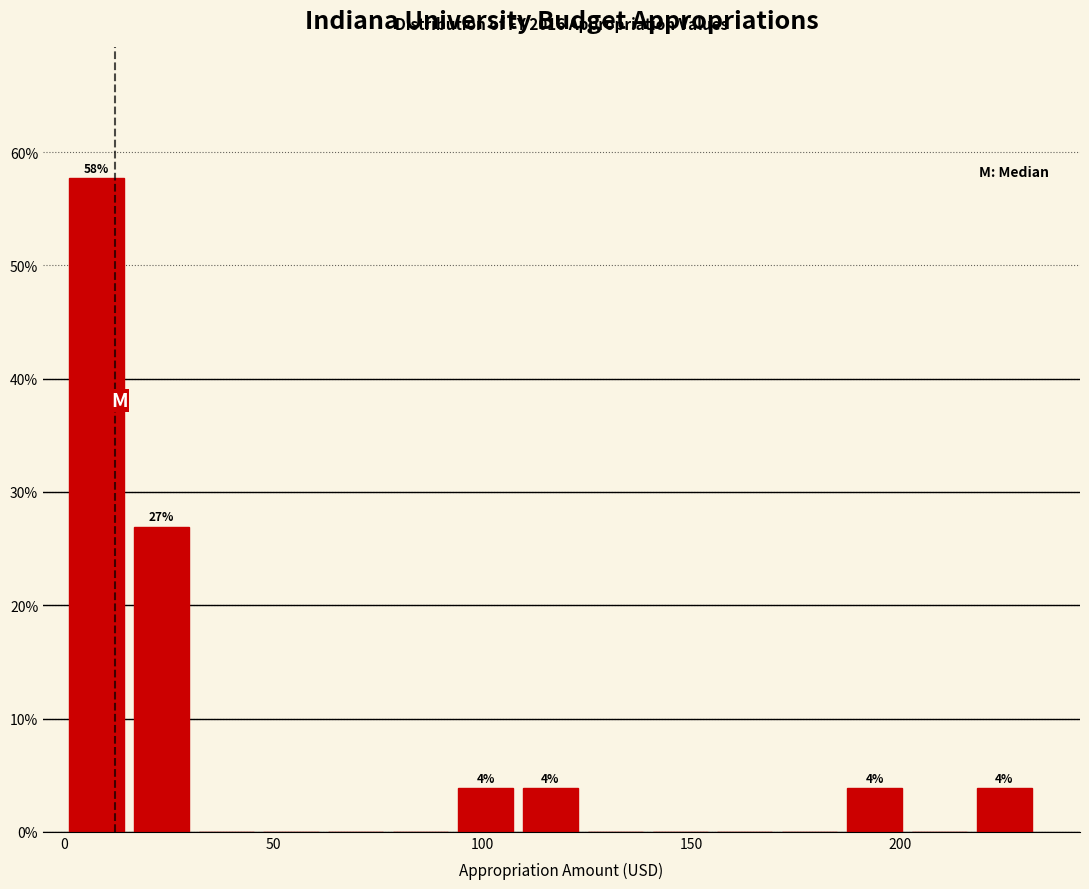

Around what value on the x-axis is the tallest bar? Give the approximate position of its centre, as read against the axis.

10